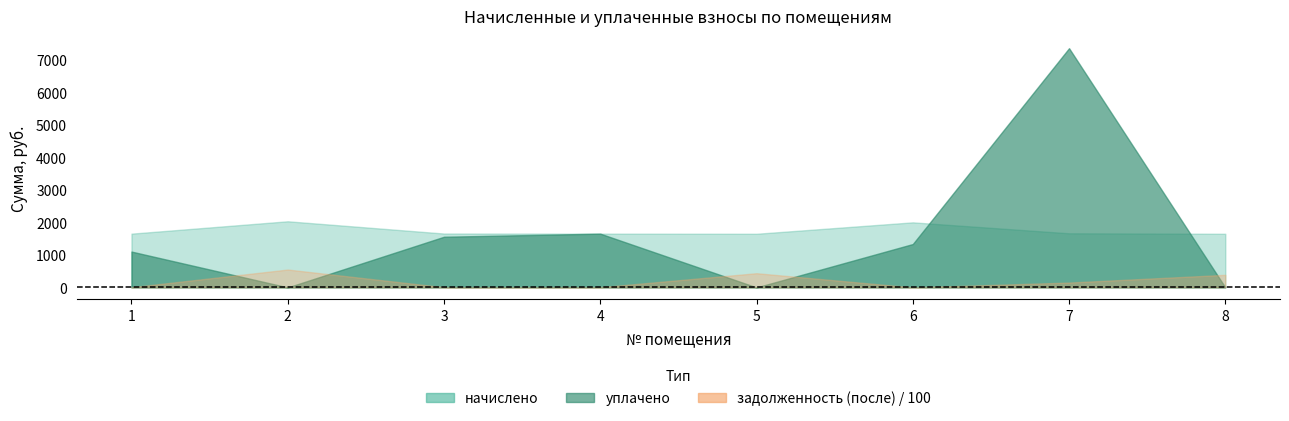

What is the difference between the second highest and minimum values in the задолженность (после) series?

43765.9